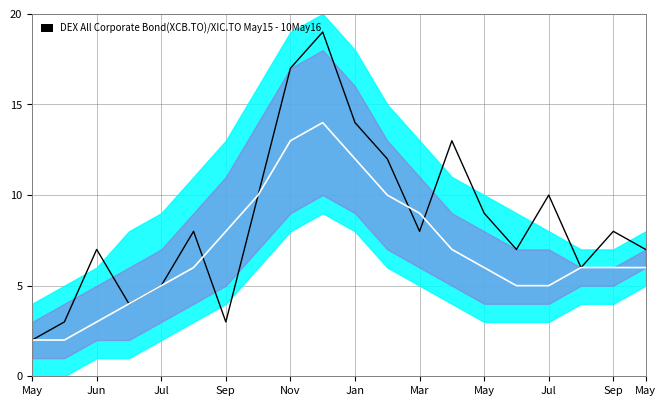

Which series has the largest range (max minus min)?

main_line